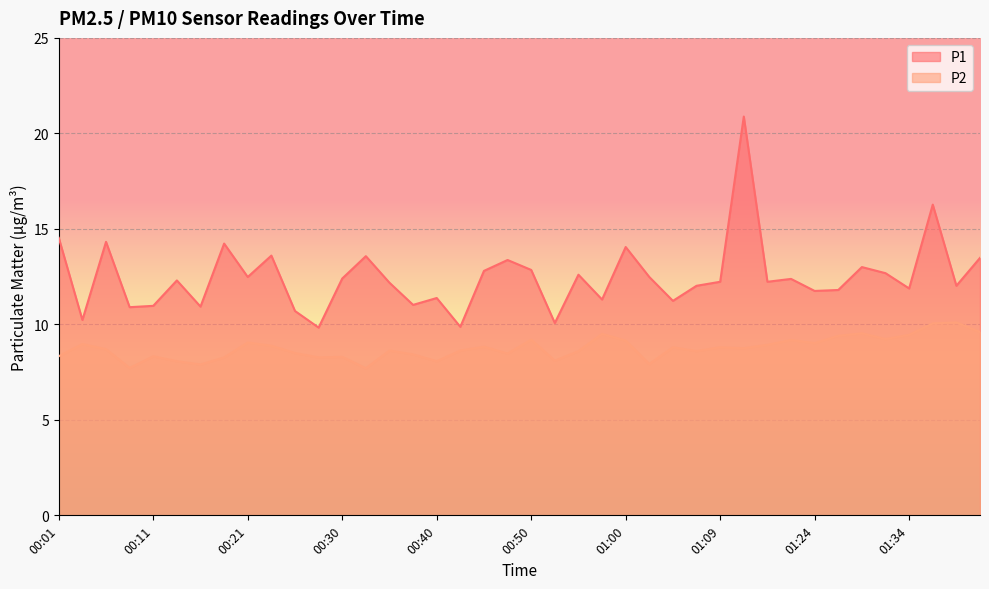

List the labels in order of P1 value, largest first.

01:14, 01:36, 00:01, 00:06, 00:18, 01:00, 00:23, 00:33, 01:41, 00:47, 01:29, 00:50, 00:45, 01:31, 00:55, 00:21, 01:02, 00:30, 01:22, 00:13, 01:09, 01:17, 00:35, 01:07, 01:39, 01:34, 01:26, 01:24, 00:40, 00:57, 01:04, 00:38, 00:11, 00:16, 00:09, 00:26, 00:04, 00:52, 00:43, 00:28